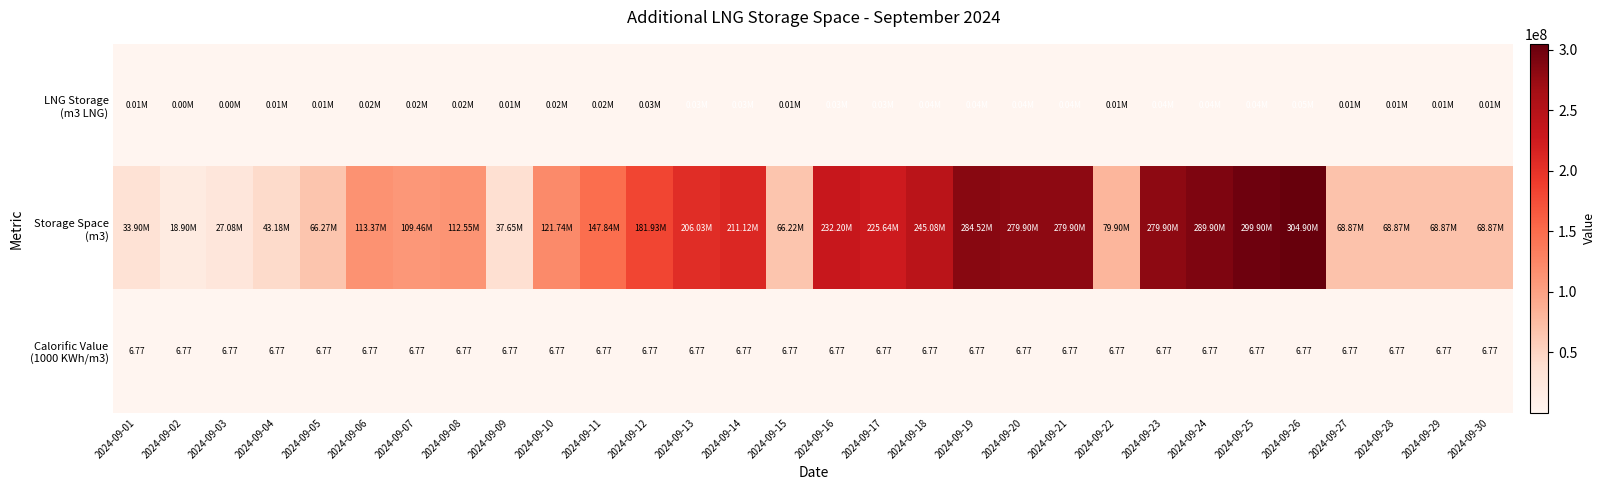

Is the value of Calorific Value (1000 KWh/m3) at 2024-09-12 greater than the value of LNG Storage (m3 LNG) at 2024-09-23?

No